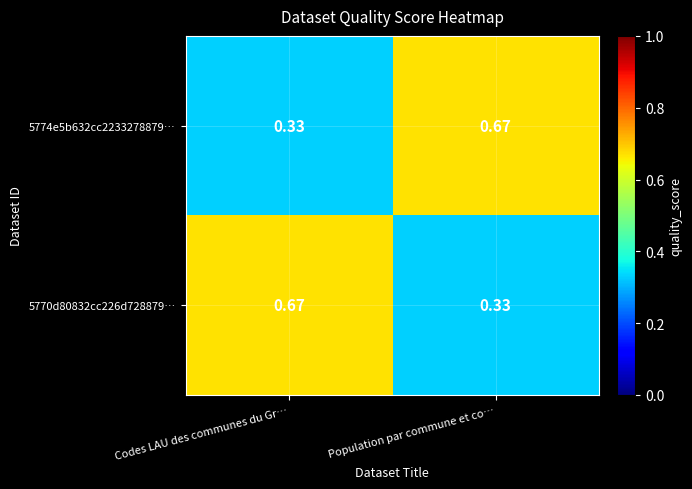

Which category has the highest value in the 5770d80832cc226d728879… series?

Codes LAU des communes du Gr…